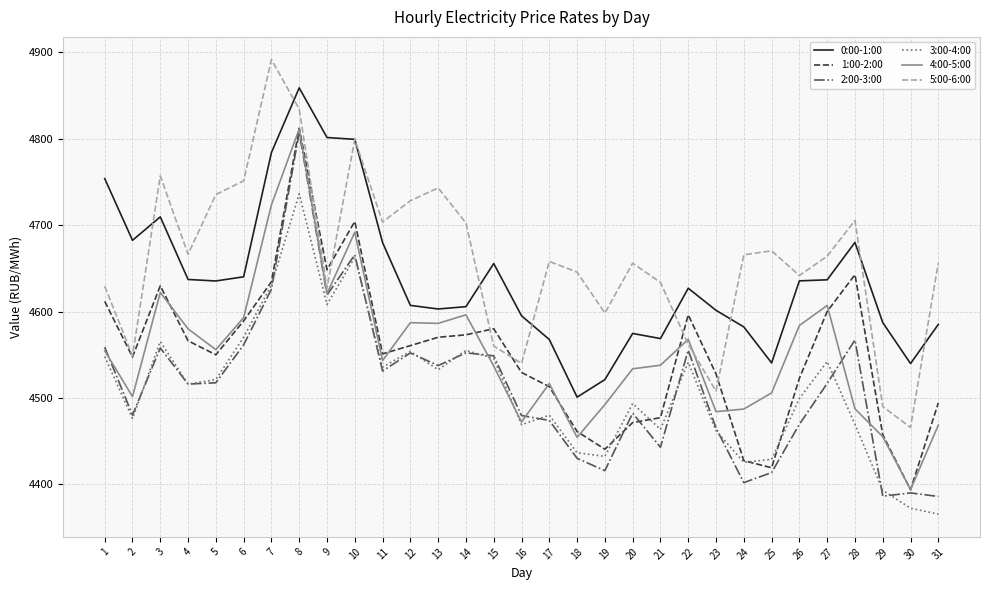

Is it true that 0:00-1:00 equals 2984.4 at 16?

False